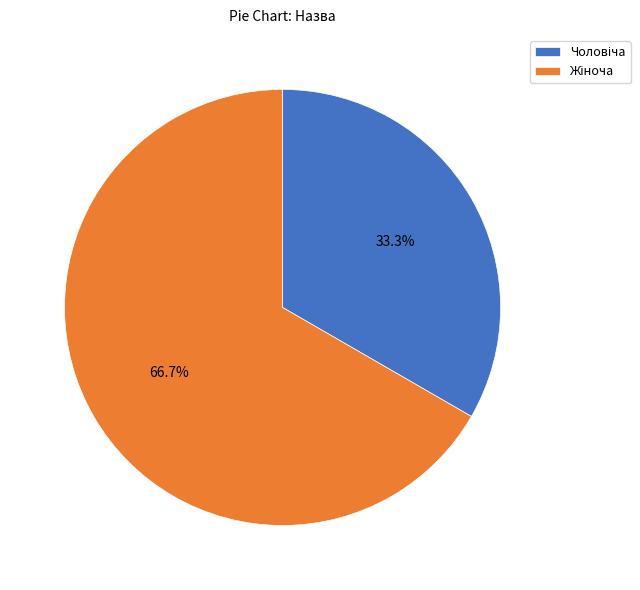

Does any single category account for the majority?

Yes